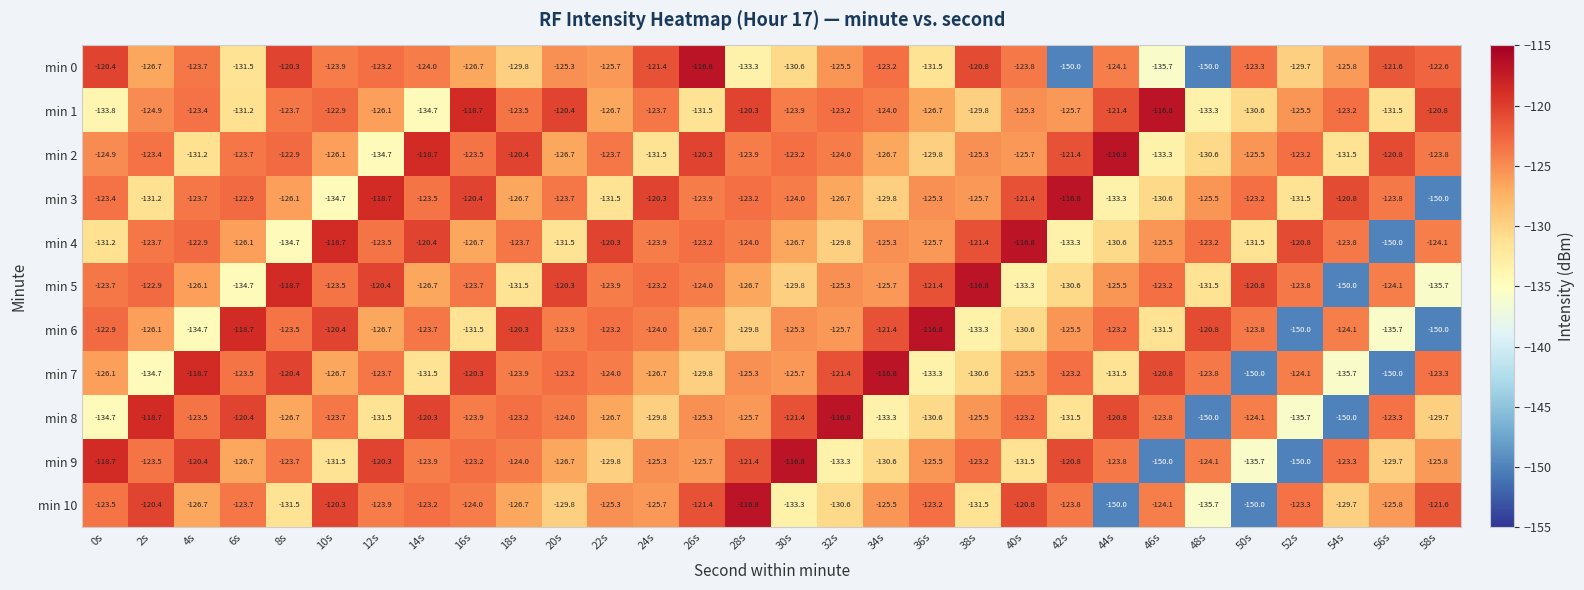

Which series has the largest total across all categories?

min 2